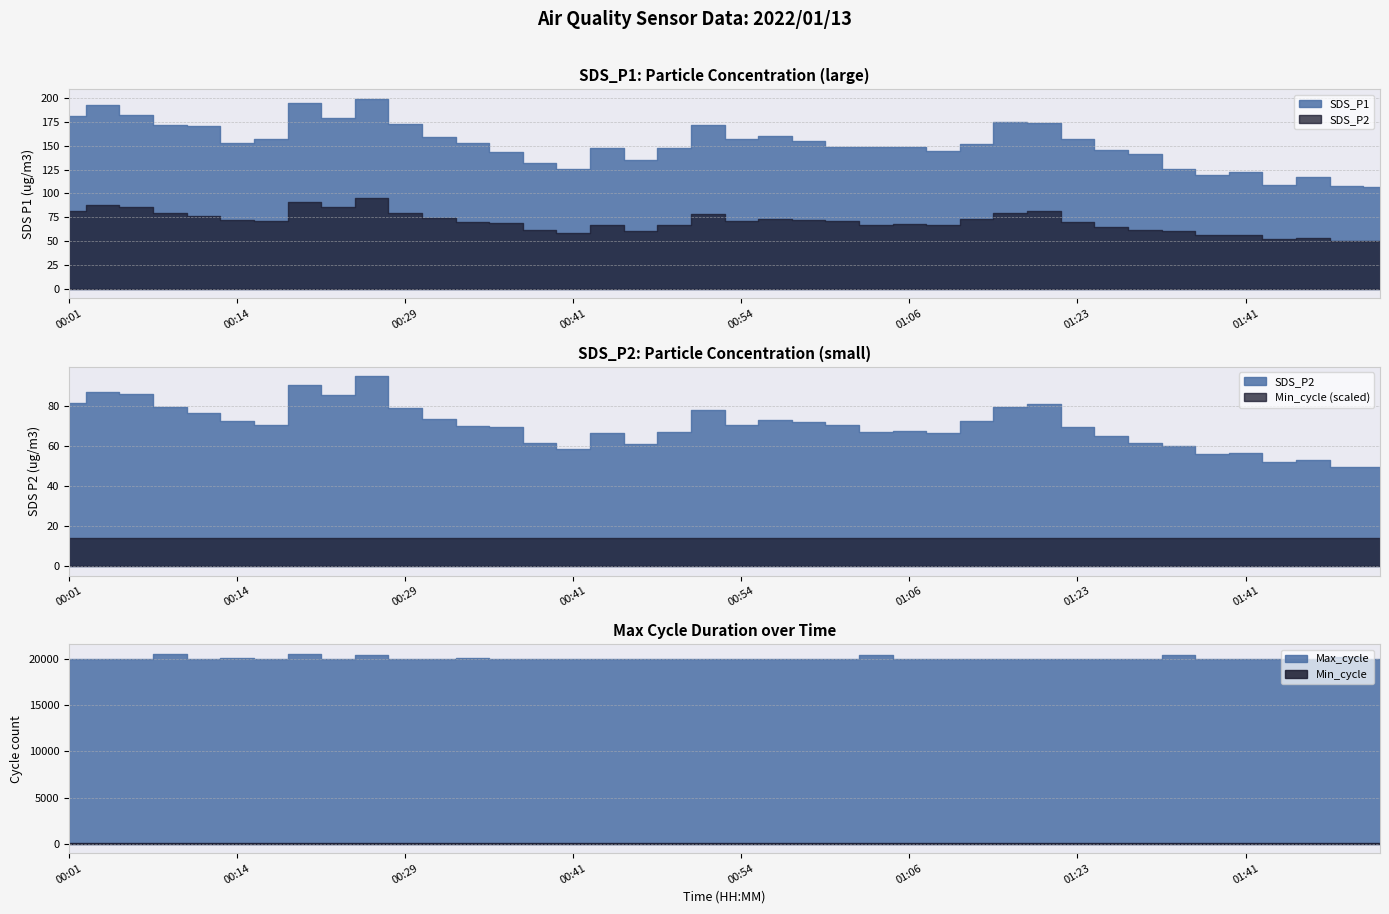

What is the average value of the SDS_P2 series?

70.2